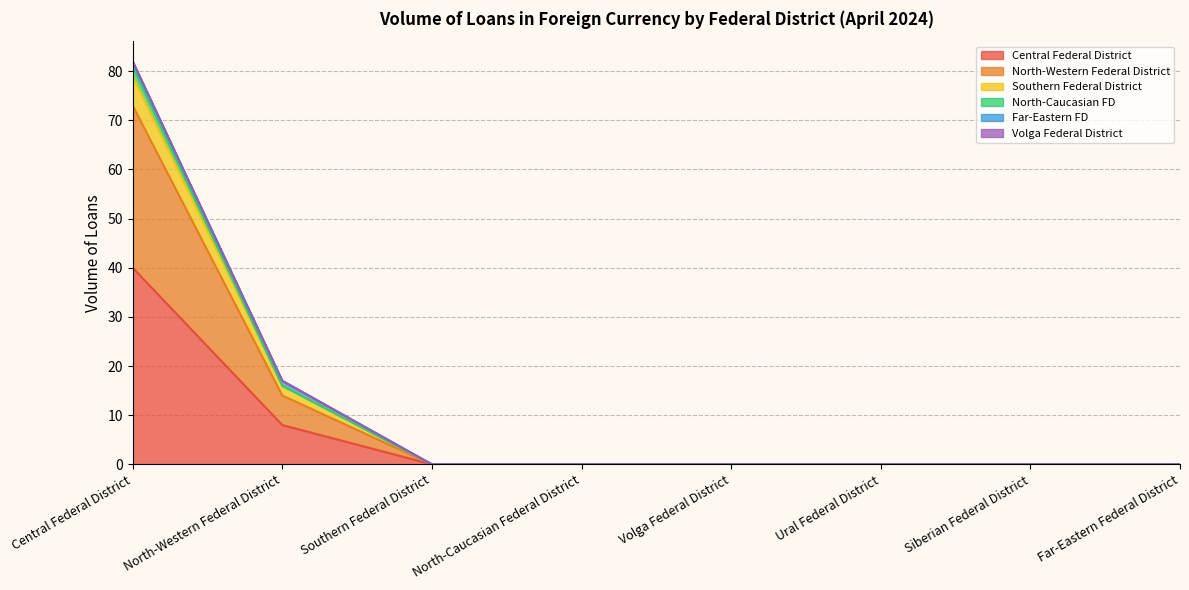

Is it true that Central Federal District equals 40 at Central Federal District?

True